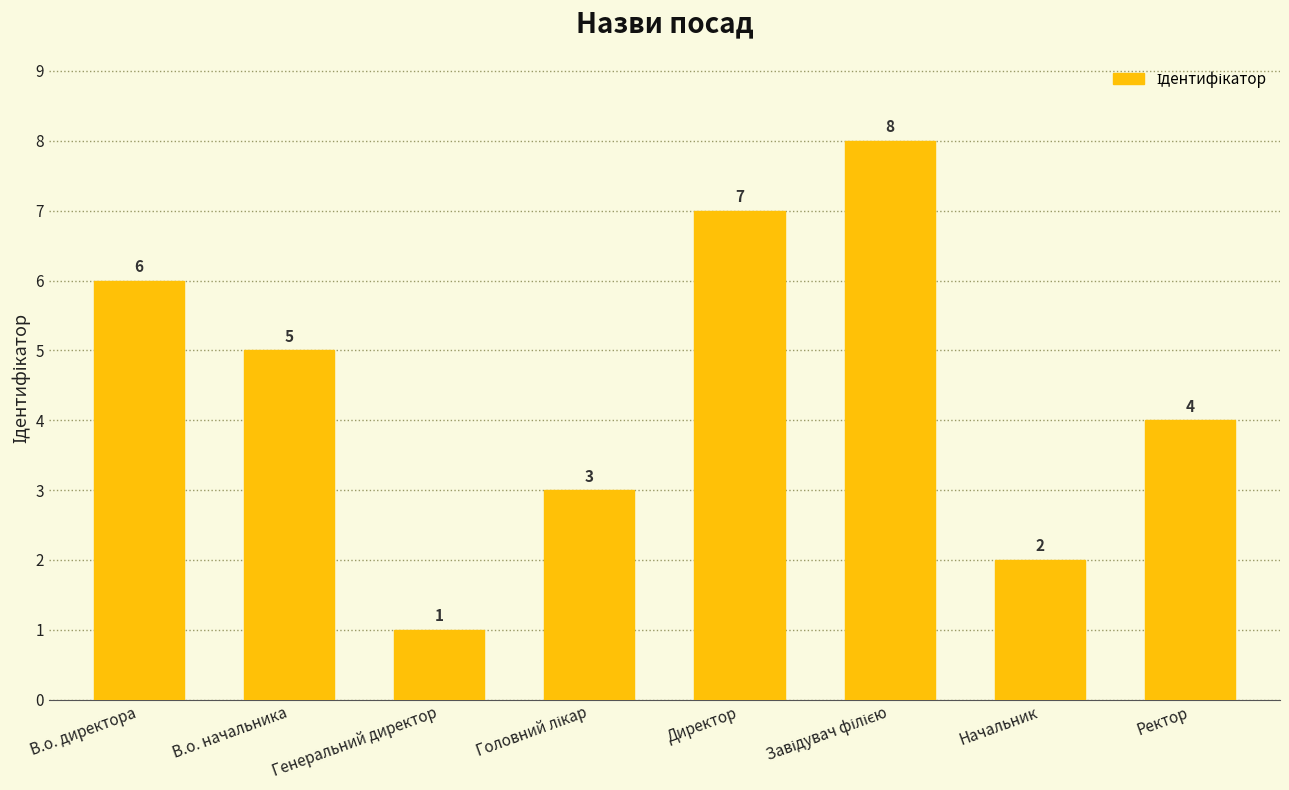

The value at В.о. начальника is 7. True or false?

False